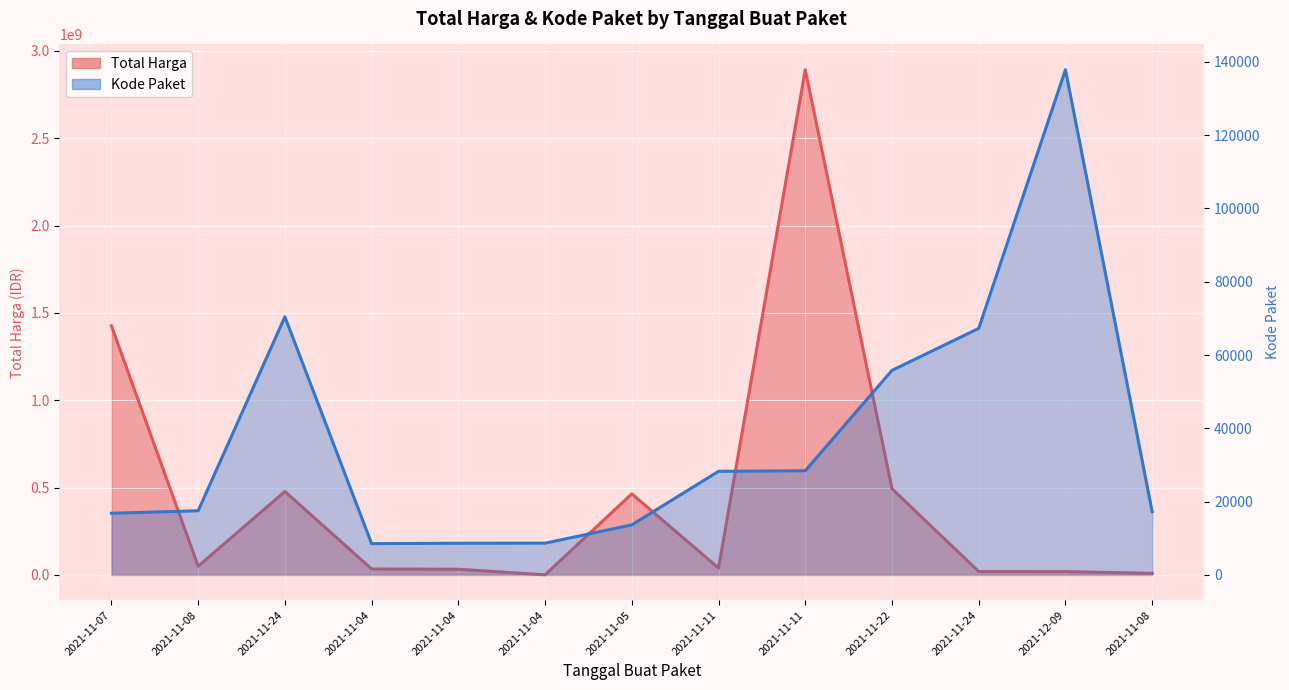

Which series has the largest total across all categories?

Total Harga